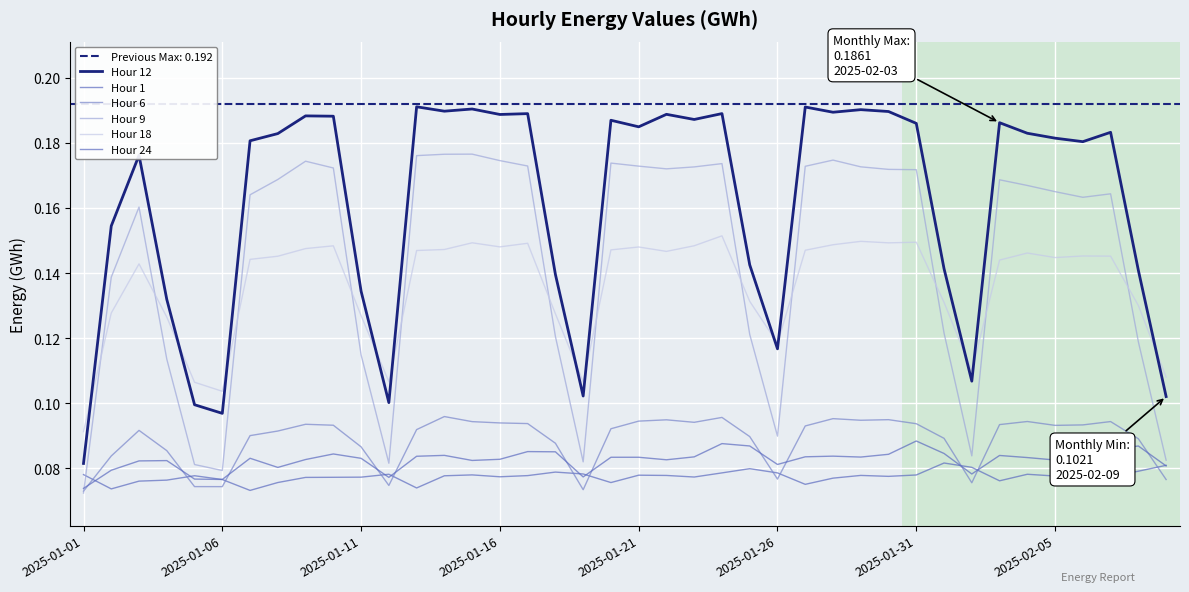

At how many categories does at least one series exceed 0?

40